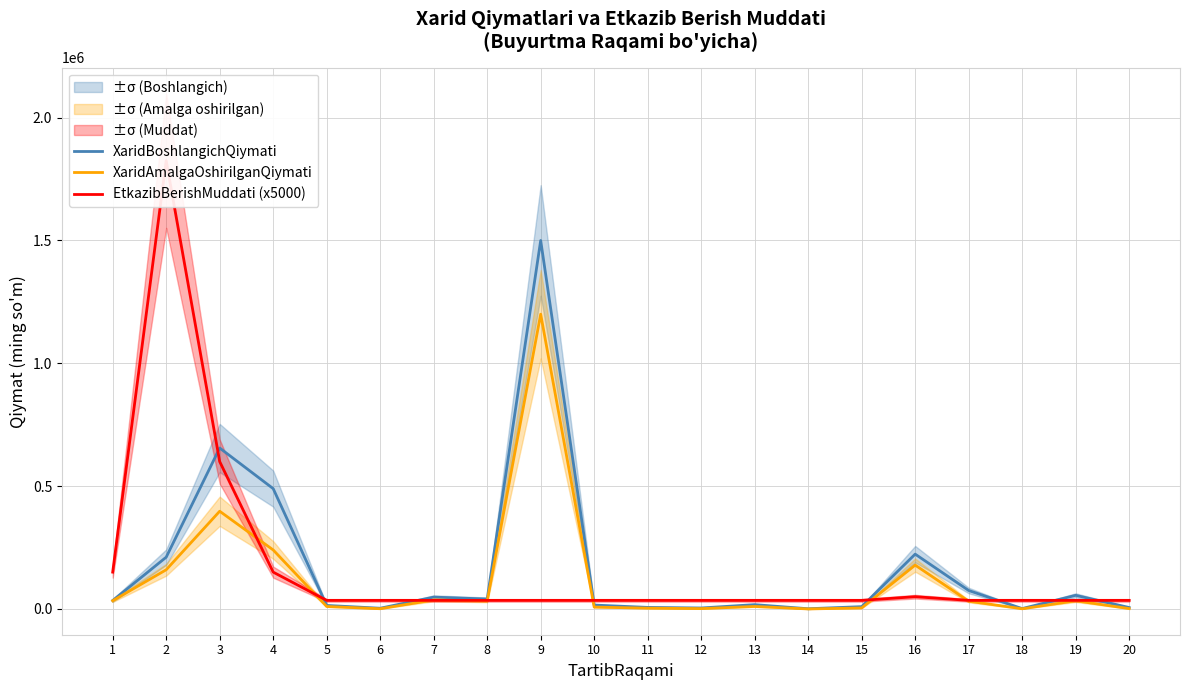

What is the average value of the XaridAmalgaOshirilganQiymati series?

119218.9